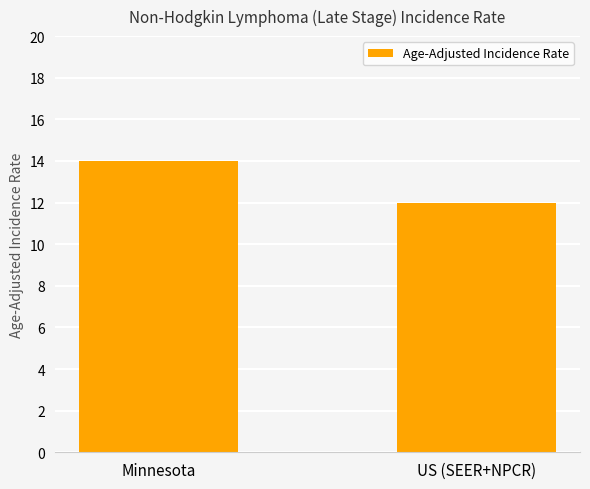

What is the greatest value displayed?

14